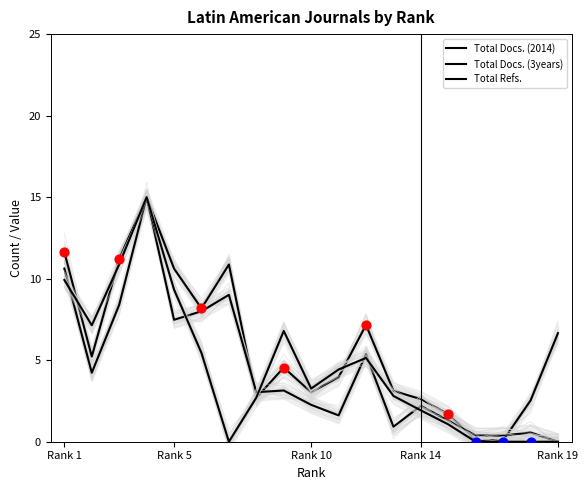

At how many categories does at least one series exceed 9?

5